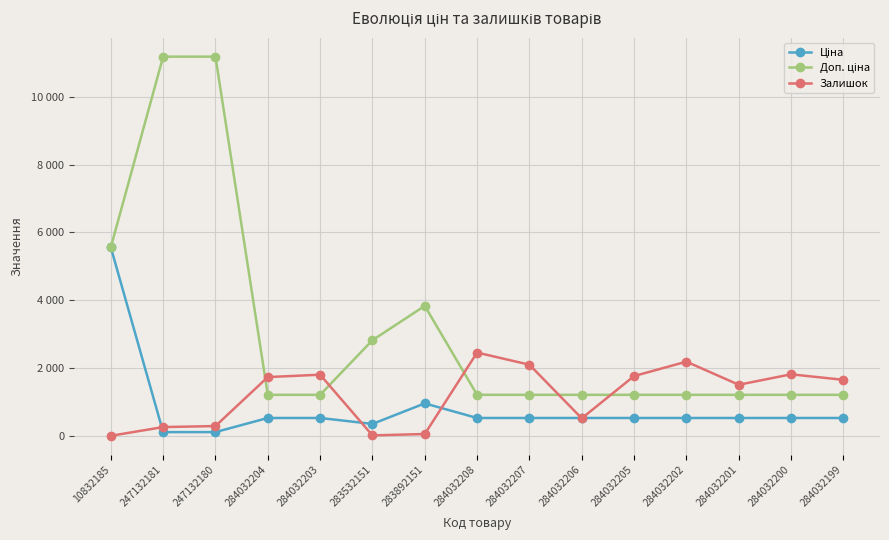

What is the minimum value shown in the chart?

3.0